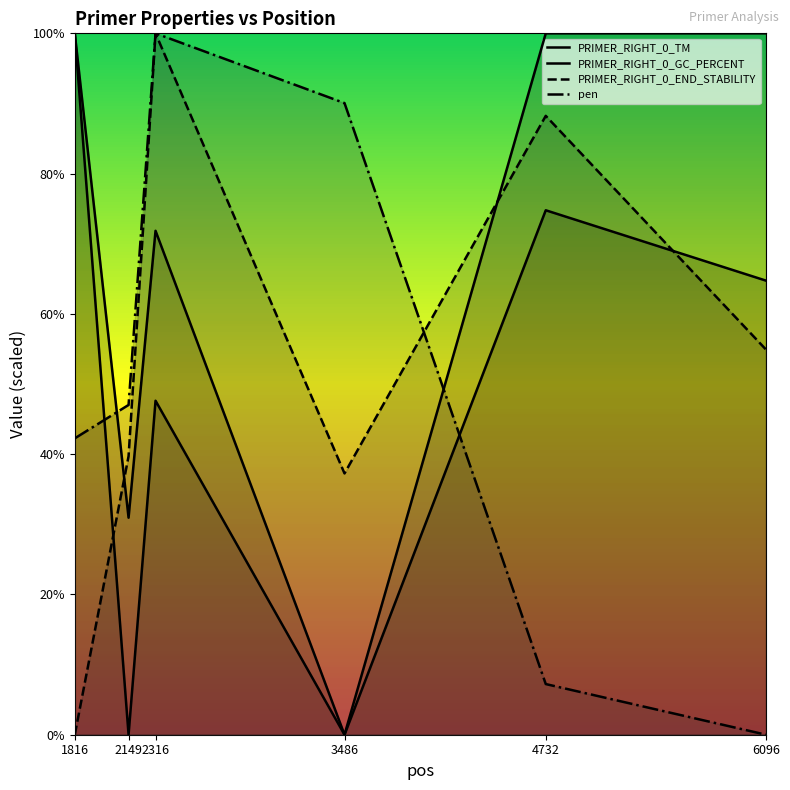

At which label is PRIMER_RIGHT_0_END_STABILITY closest to 50?

6096